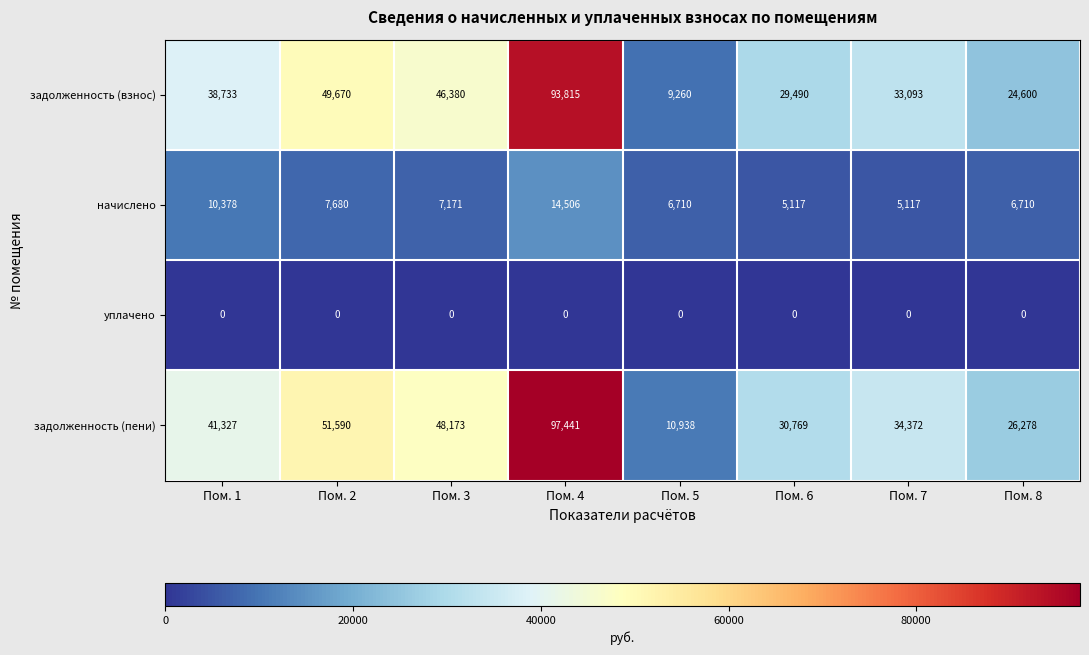

At which label is задолженность (пени) closest to 54189?

Пом. 2